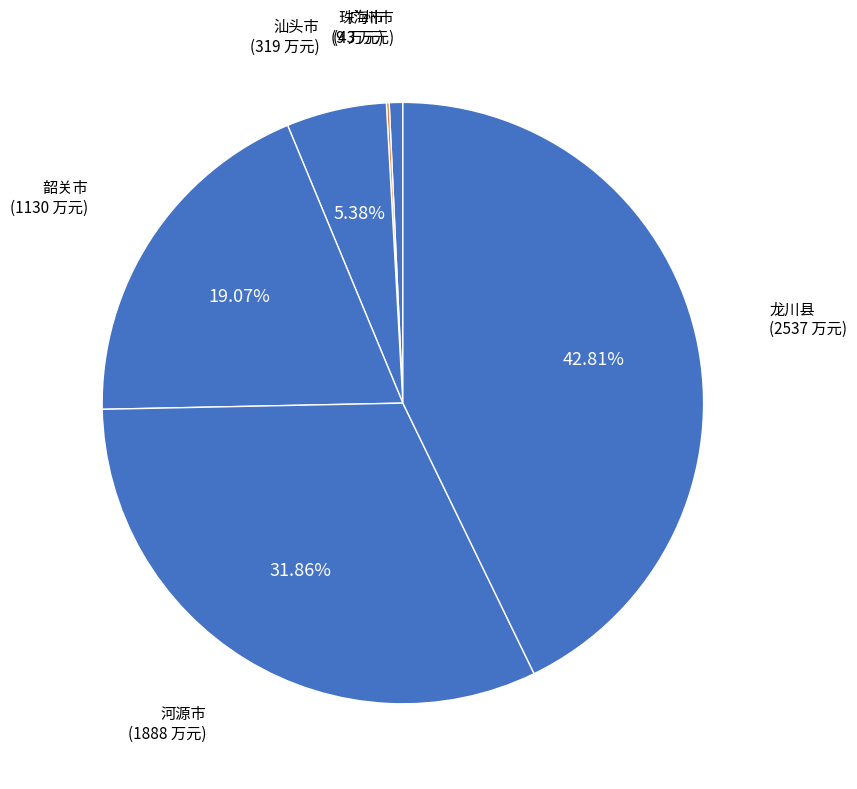

Rank the categories by value from highest to lowest.

龙川县, 河源市, 韶关市, 汕头市, 广州市, 珠海市